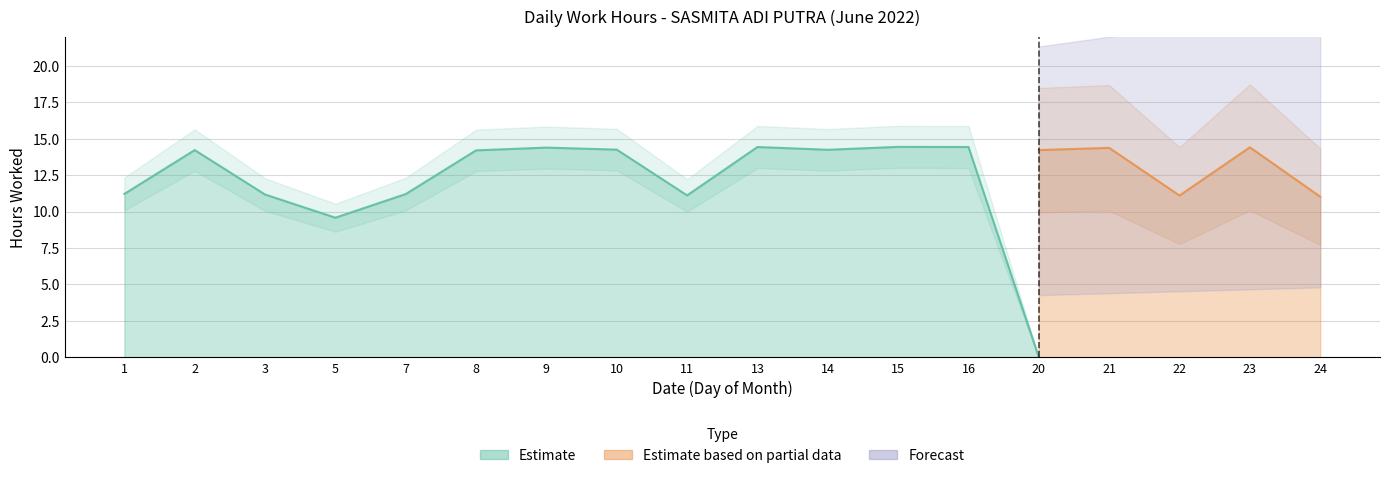

Is the value of Estimate at 2 greater than the value of Estimate based on partial data at 15?

Yes